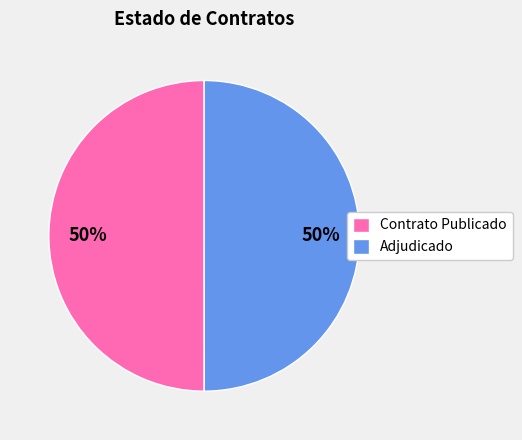

Is it true that Adjudicado is 50% of the pie?

True